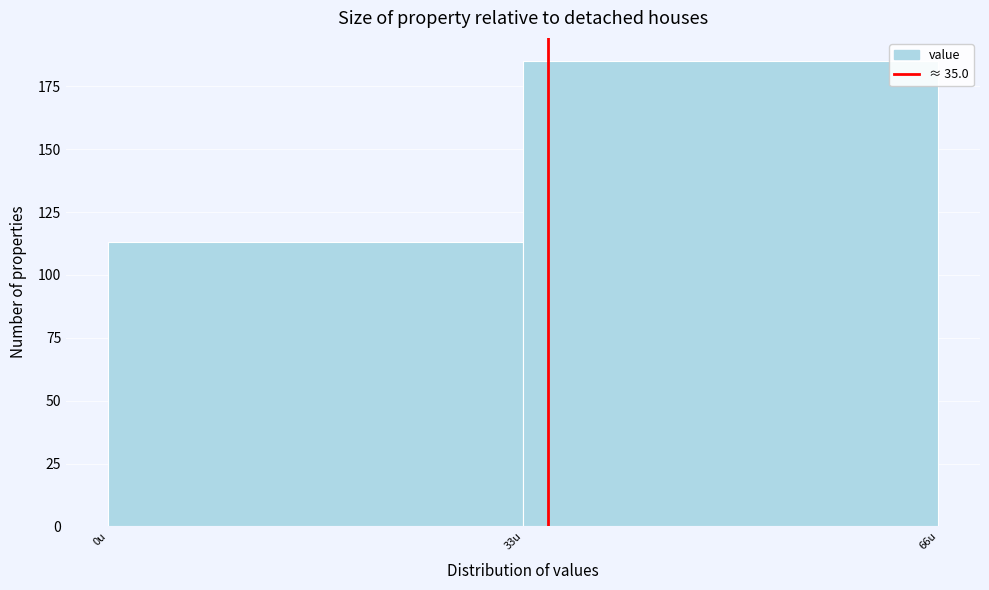

Reading left to right, transcribe this chart: for each bar, give the range it covers on the x-axis and its height. Neither the bar edges nor the heights are printed on the chart, so give them approximately, as read against the axes.

0 to 33: 115
33 to 66: 185